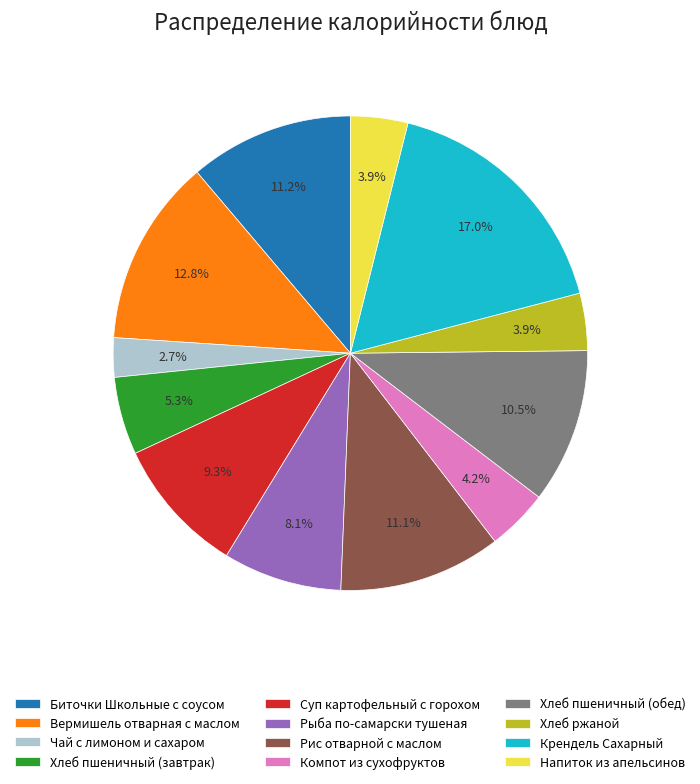

To the nearest percent, what portion does Биточки Школьные с соусом represent?

11%